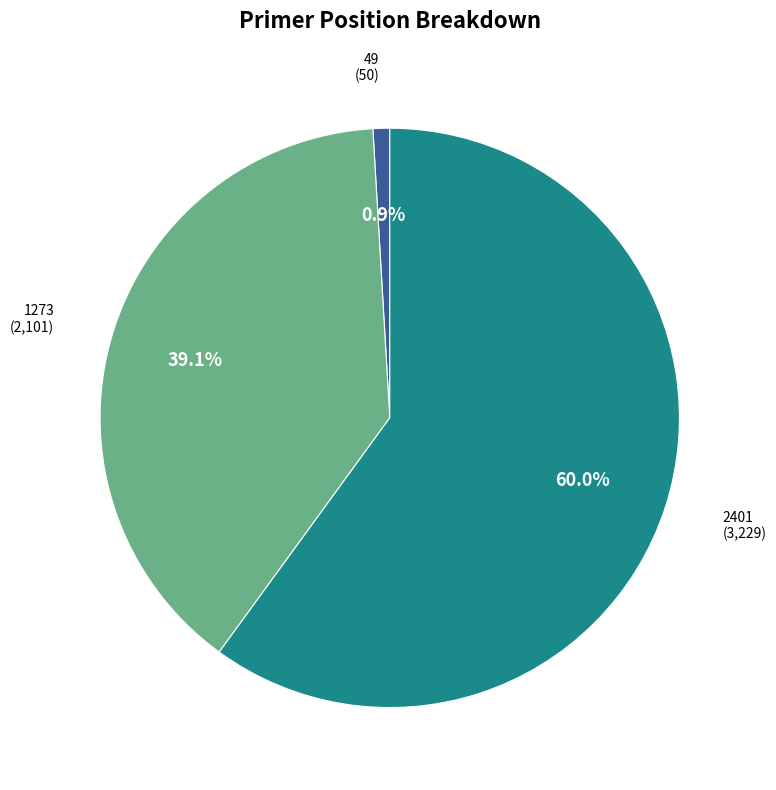

To the nearest percent, what is the average slice percentage?

33%